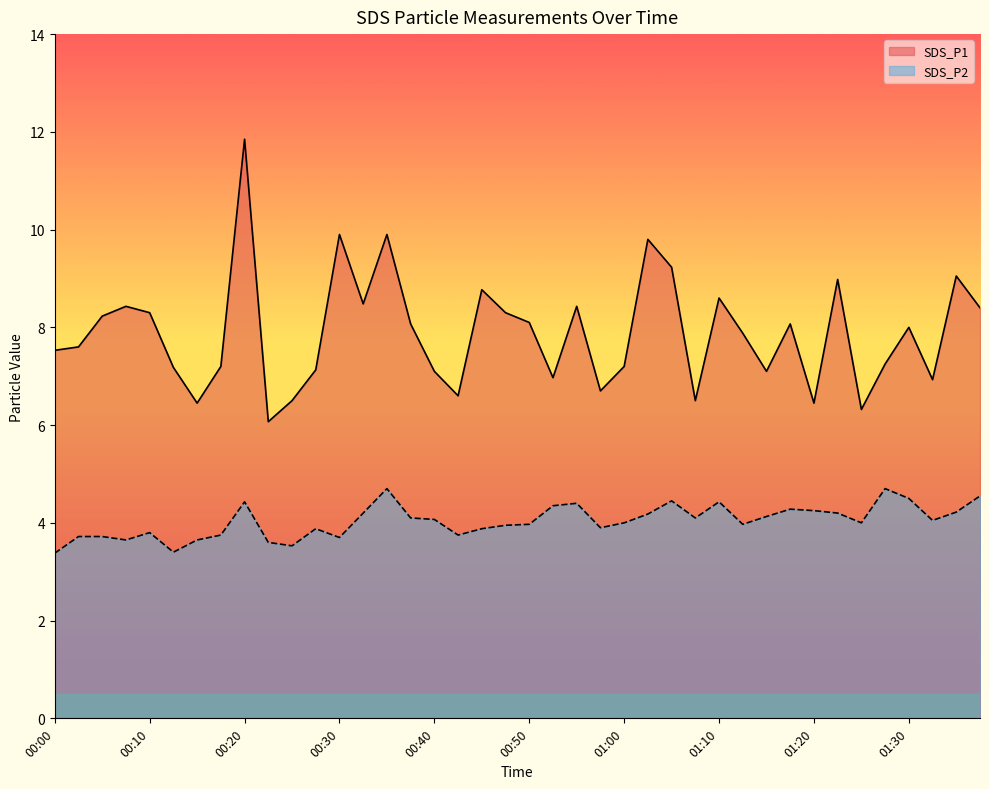

What position from the right is 01:03?

15